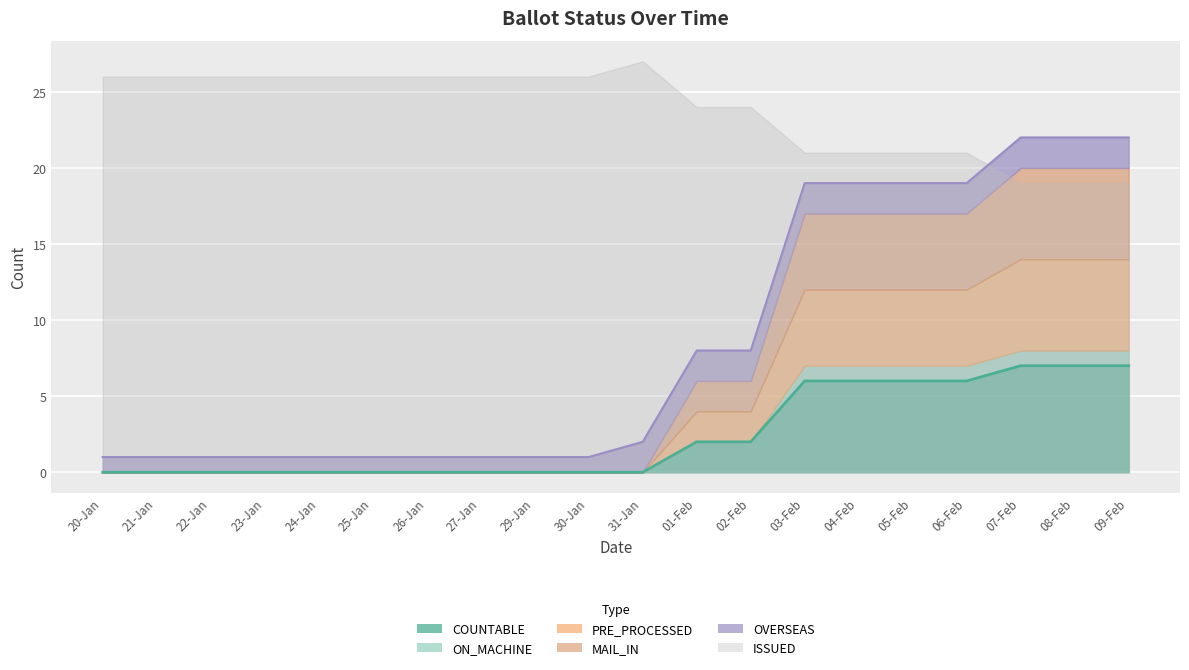

At how many categories does at least one series exceed 16?

20